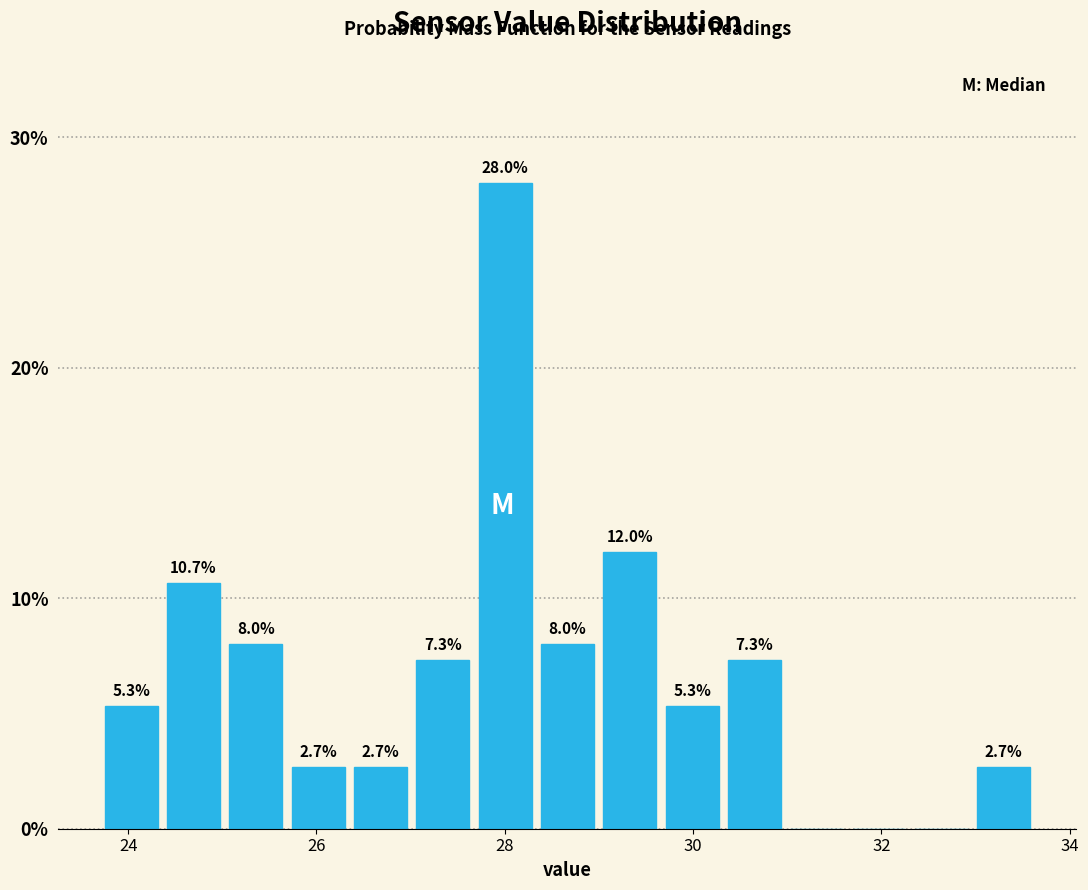

Around what value on the x-axis is the tallest bar? Give the approximate position of its centre, as read against the axis.

28.0